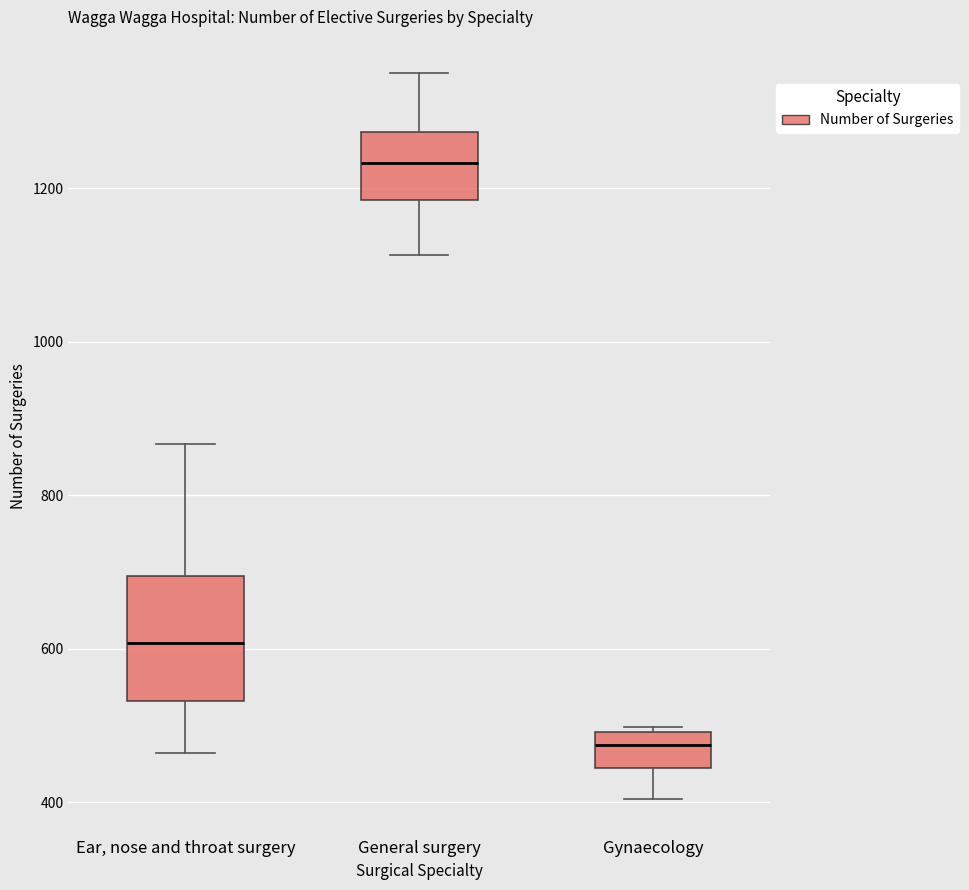

Reading left to right, read every box against the y-axis: the position of its median line, the range the box covers, and the ends of its whiskers. The values are not printed on the chart, so give them approximately, as read against the axis.

Ear, nose and throat surgery: median 600, box 540 to 700, whiskers 460 to 860
General surgery: median 1240, box 1180 to 1280, whiskers 1120 to 1360
Gynaecology: median 480, box 440 to 500, whiskers 400 to 500